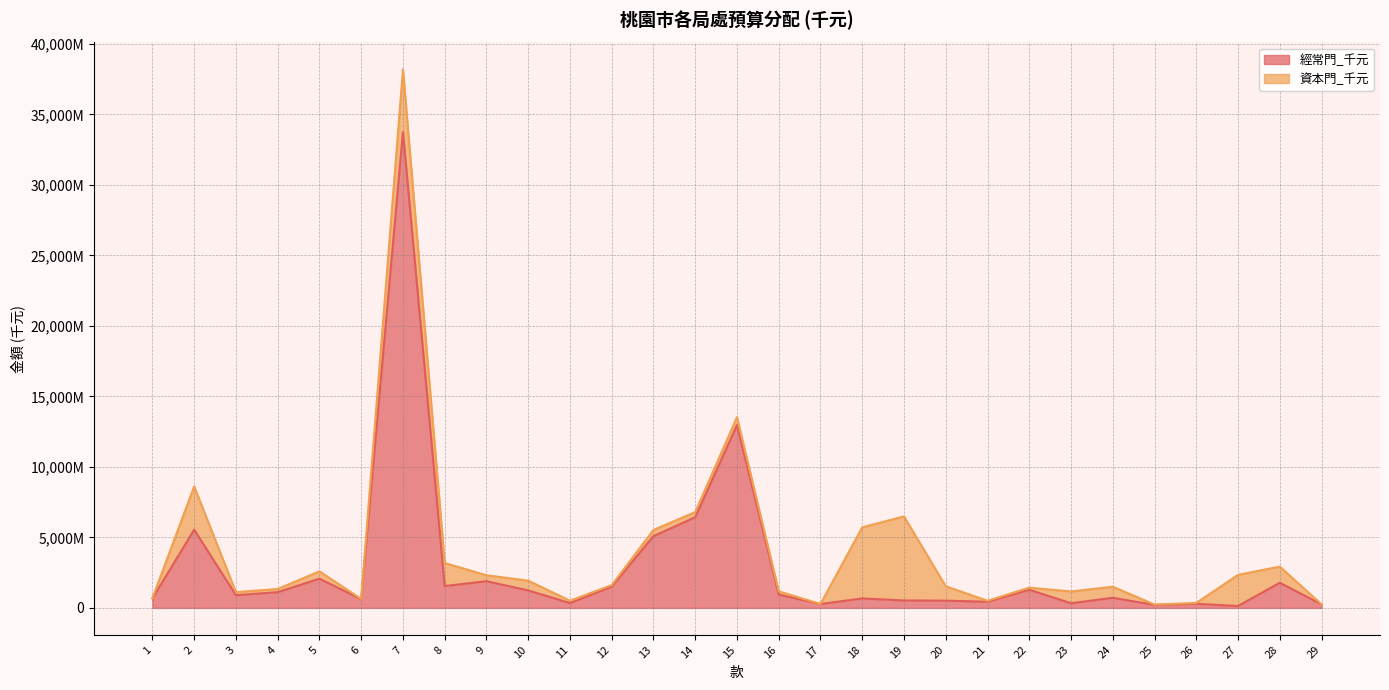

List the labels in order of value, smallest first.

27, 25, 29, 17, 26, 23, 11, 21, 20, 19, 6, 18, 1, 24, 3, 16, 4, 10, 22, 12, 8, 28, 9, 5, 13, 2, 14, 15, 7